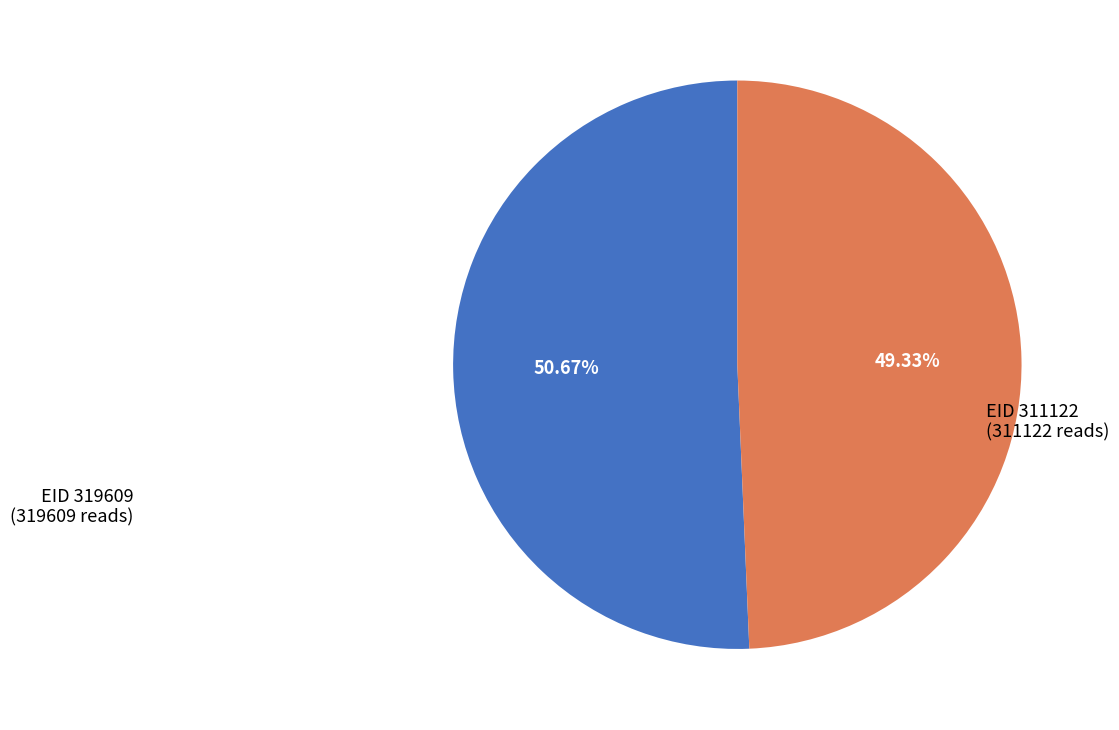

The EID 319609 slice represents 38% of the pie. True or false?

False